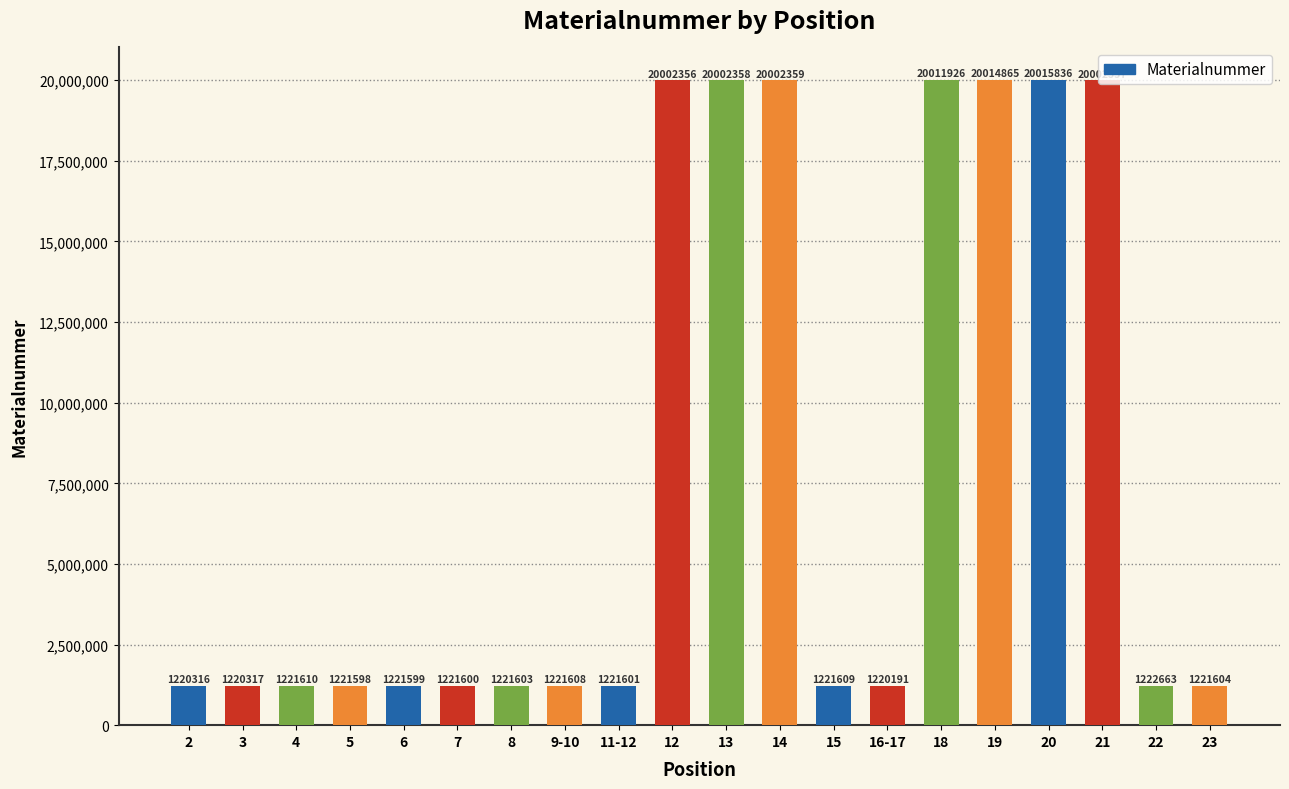

What is the change in value from 16-17 to 22?

+2472